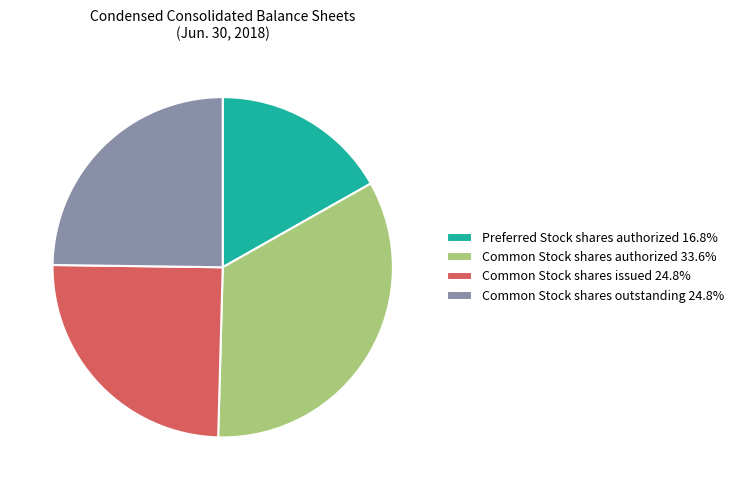

Does any single category account for the majority?

No